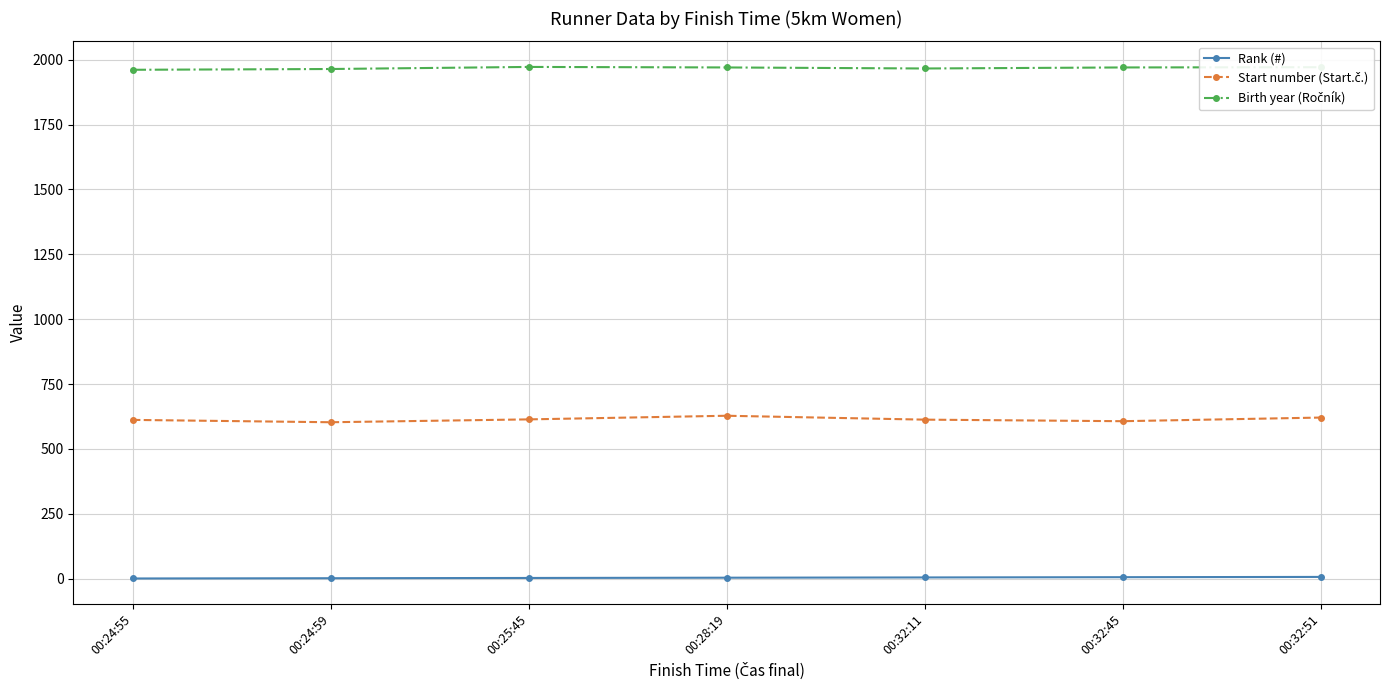

How many lines are shown in the chart?

3